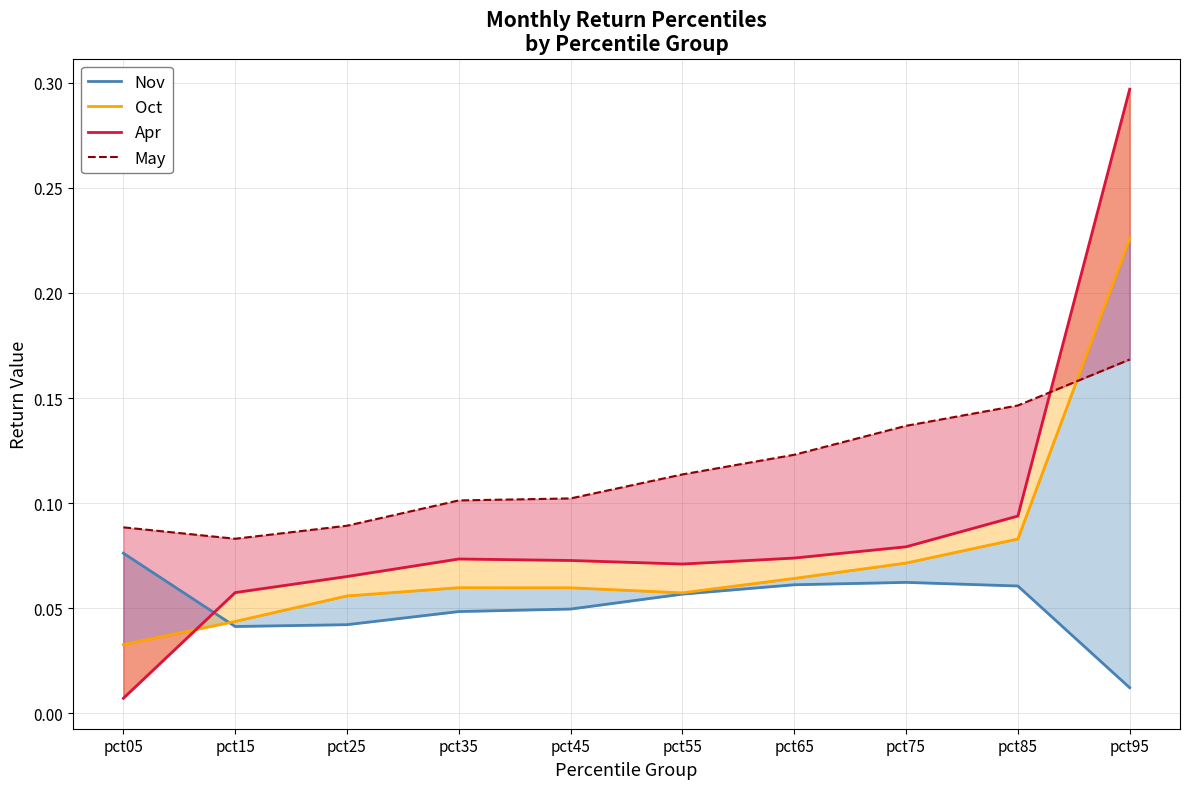

How many times do May and Oct cross each other?

1